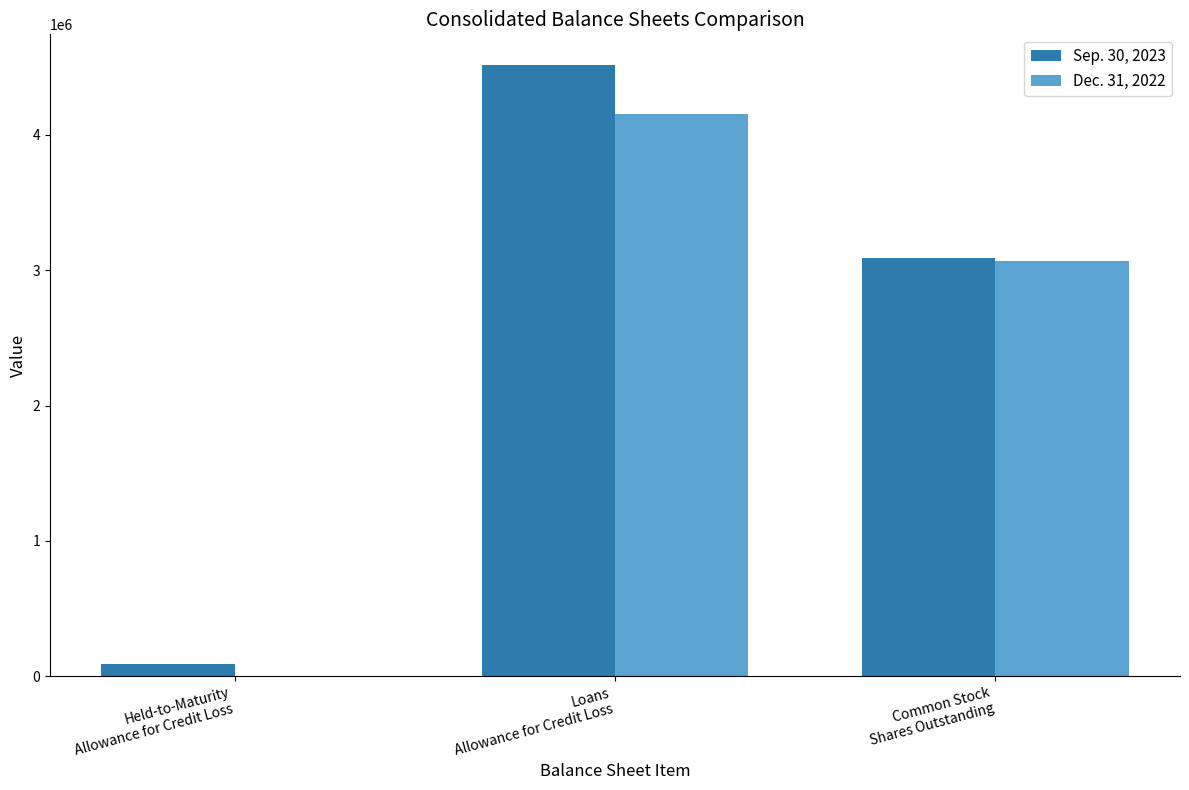

Reading left to right, extract all data points from this chart.

Sep. 30, 2023: 92045	4516402	3090368
Dec. 31, 2022: 0	4150198	3071214